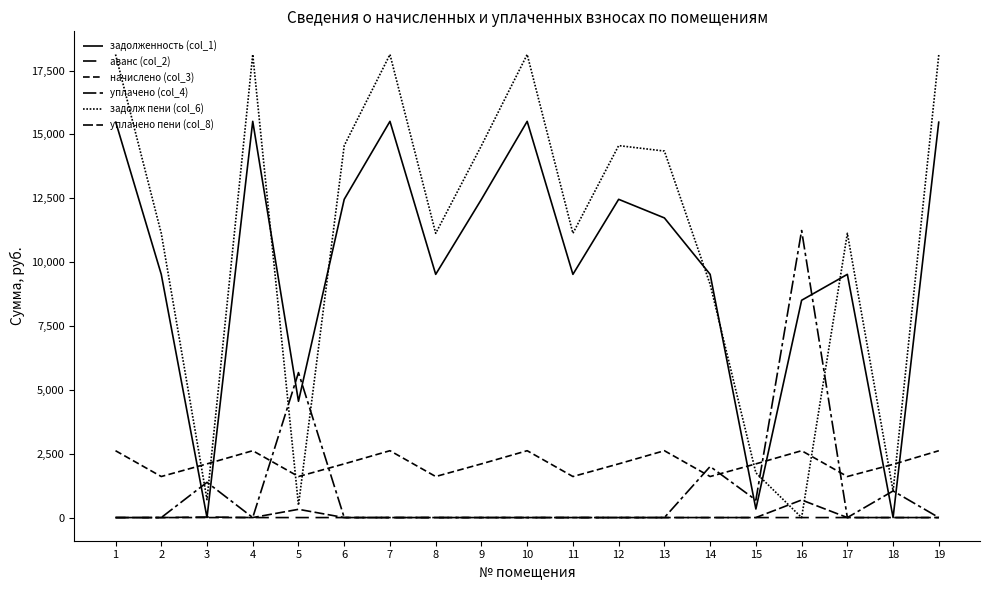

True or false: уплачено пени (col_8) has a value of 0.2 at 18.

False